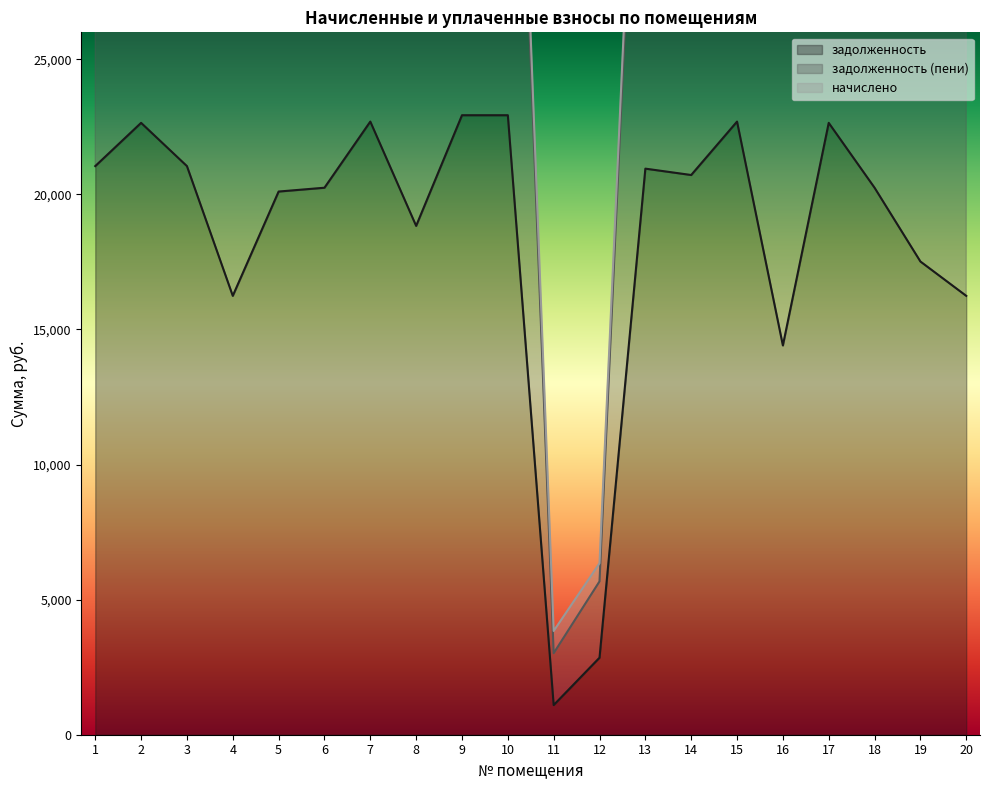

What is the sum of the задолженность values at 4 and 19?

33762.3